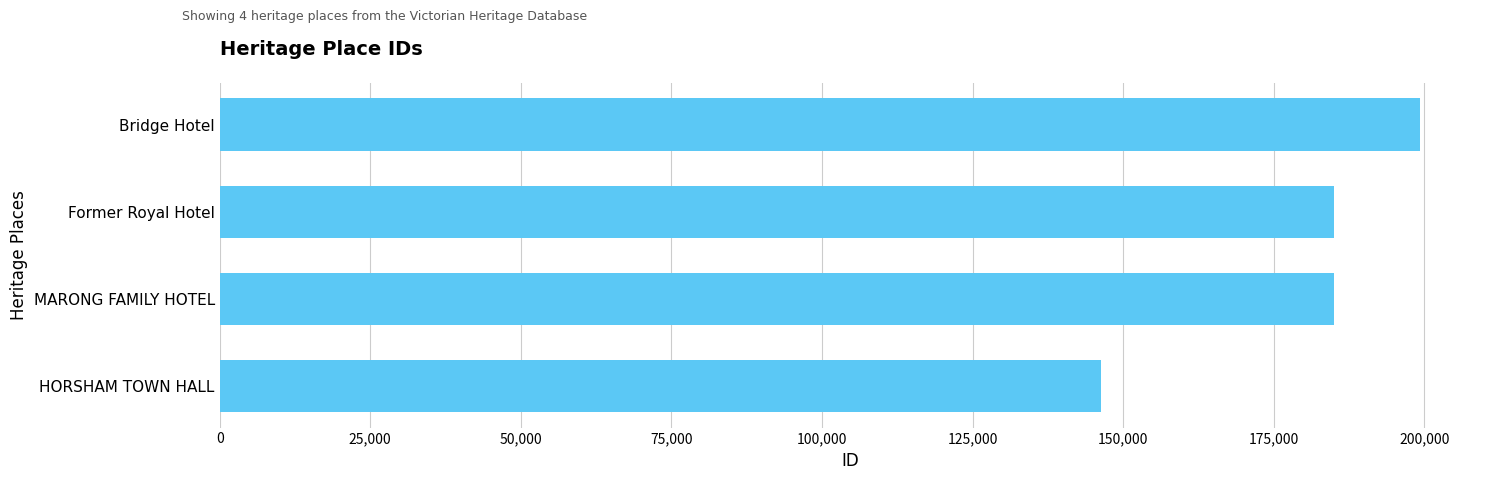

True or false: the data shows 91673 at MARONG FAMILY HOTEL.

False